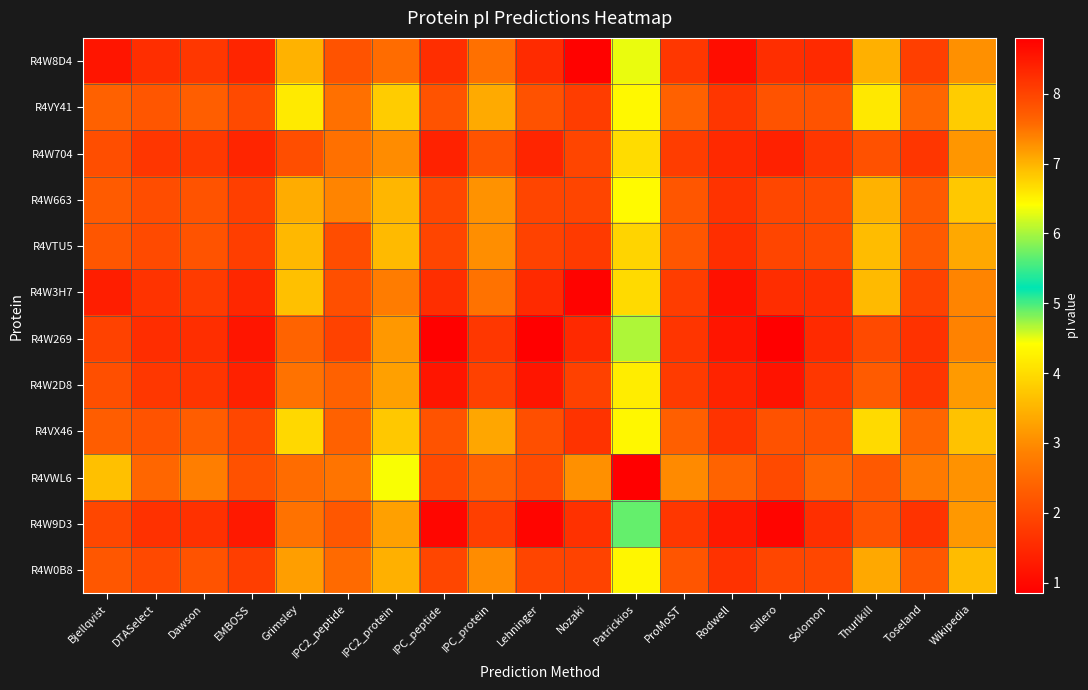

What is the total value across all series at Thurlkill?

87.3